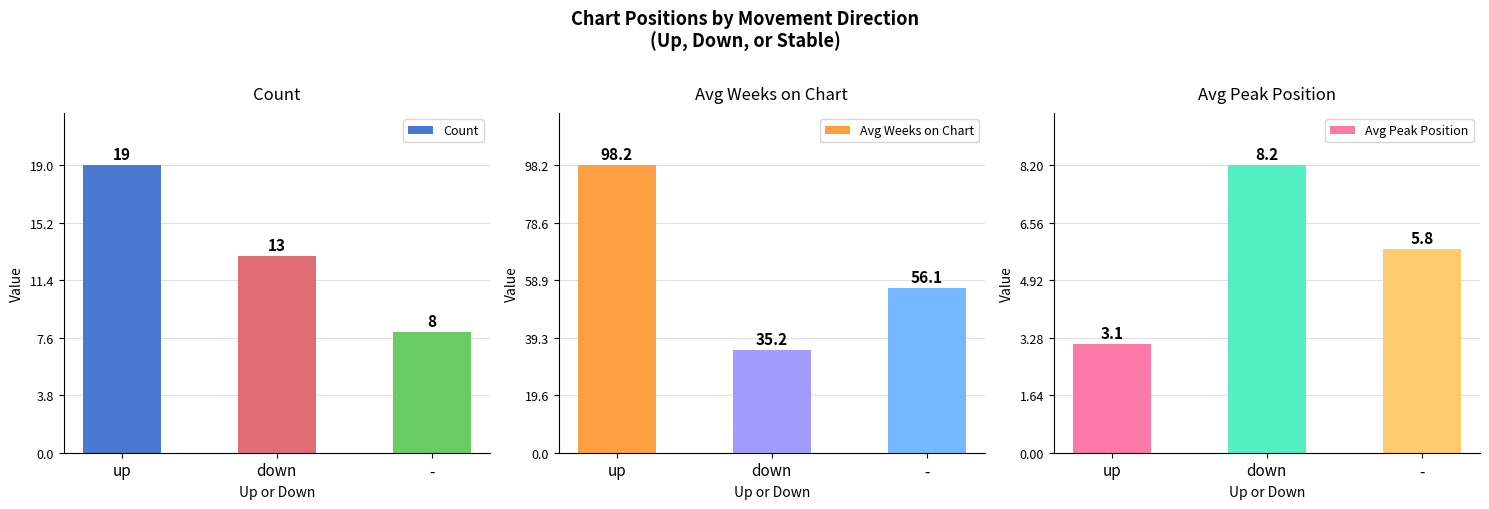

Rank the series by their maximum value, from lowest to highest.

Avg Peak Position, Count, Avg Weeks on Chart